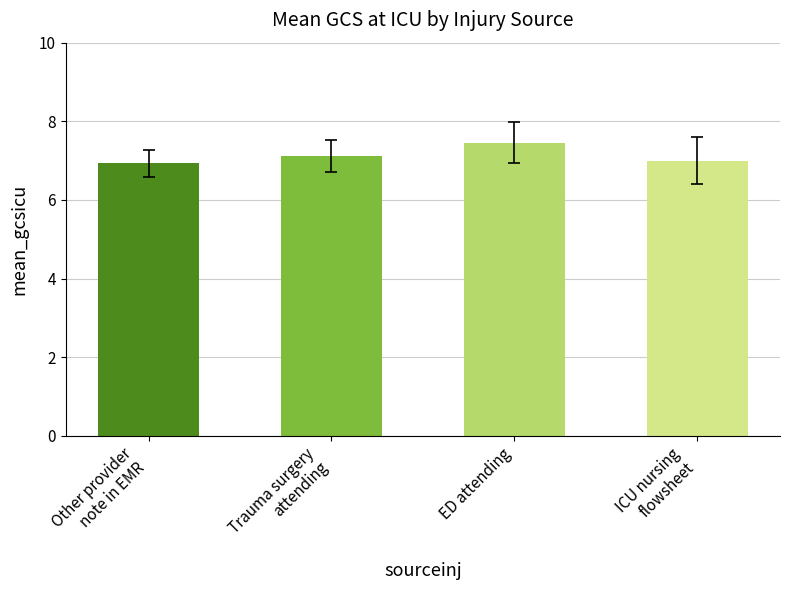

The mean_gcsicu series shows 7.0 at ICU nursing flowsheet. True or false?

True